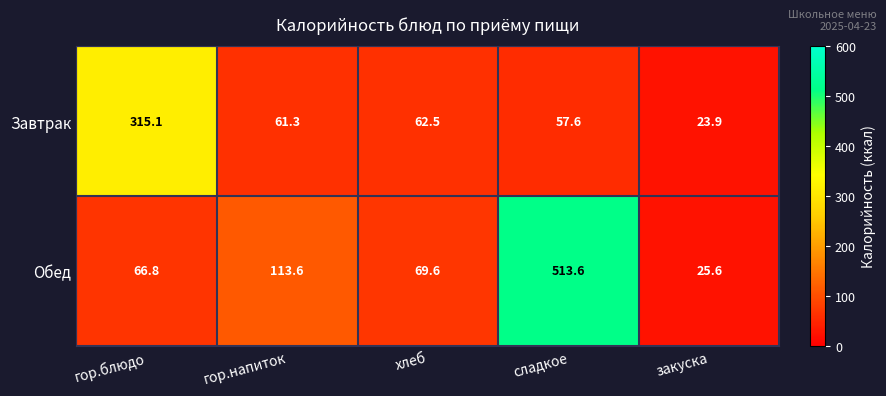

Is it true that Обед equals 113.6 at гор.напиток?

True